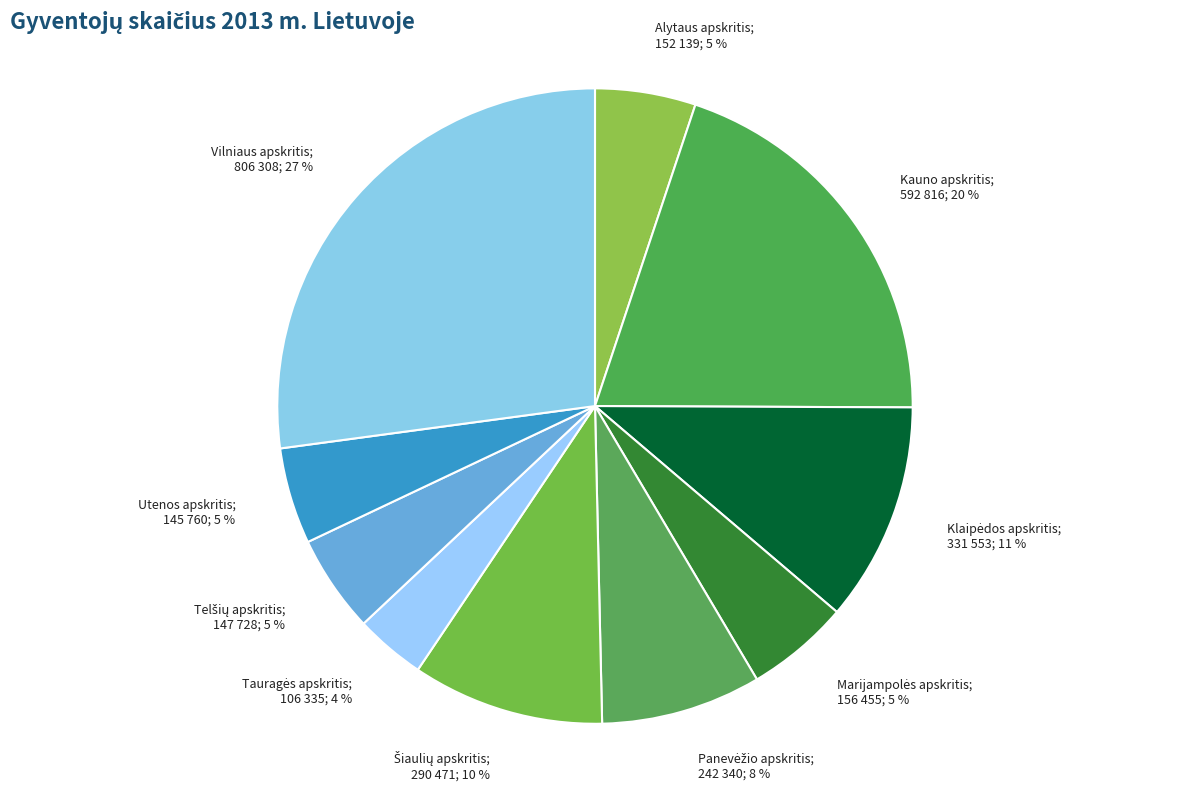

Which category has the biggest portion of the pie?

Vilniaus apskritis